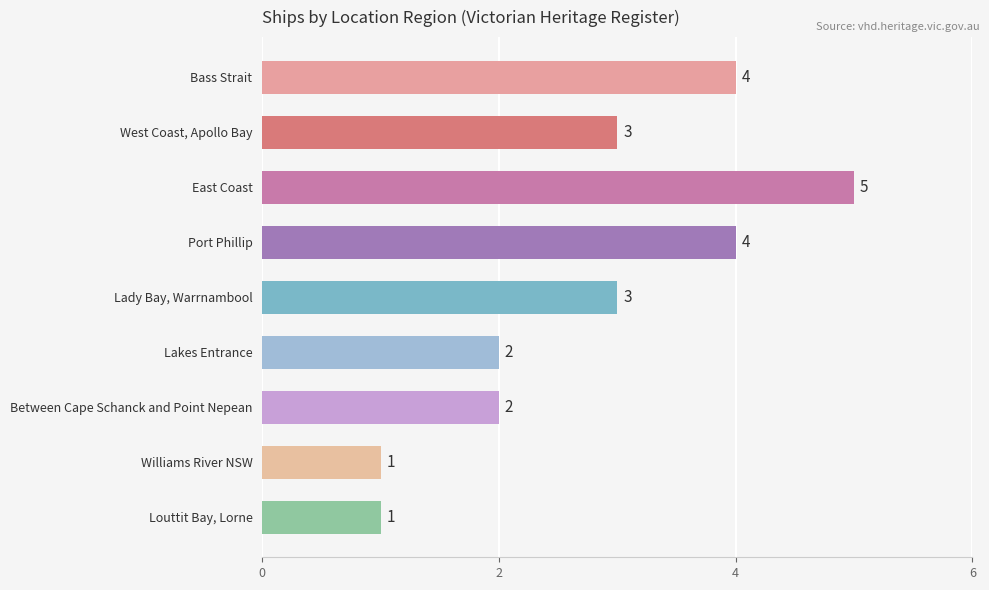

Which has a higher value, Louttit Bay, Lorne or Lakes Entrance?

Lakes Entrance